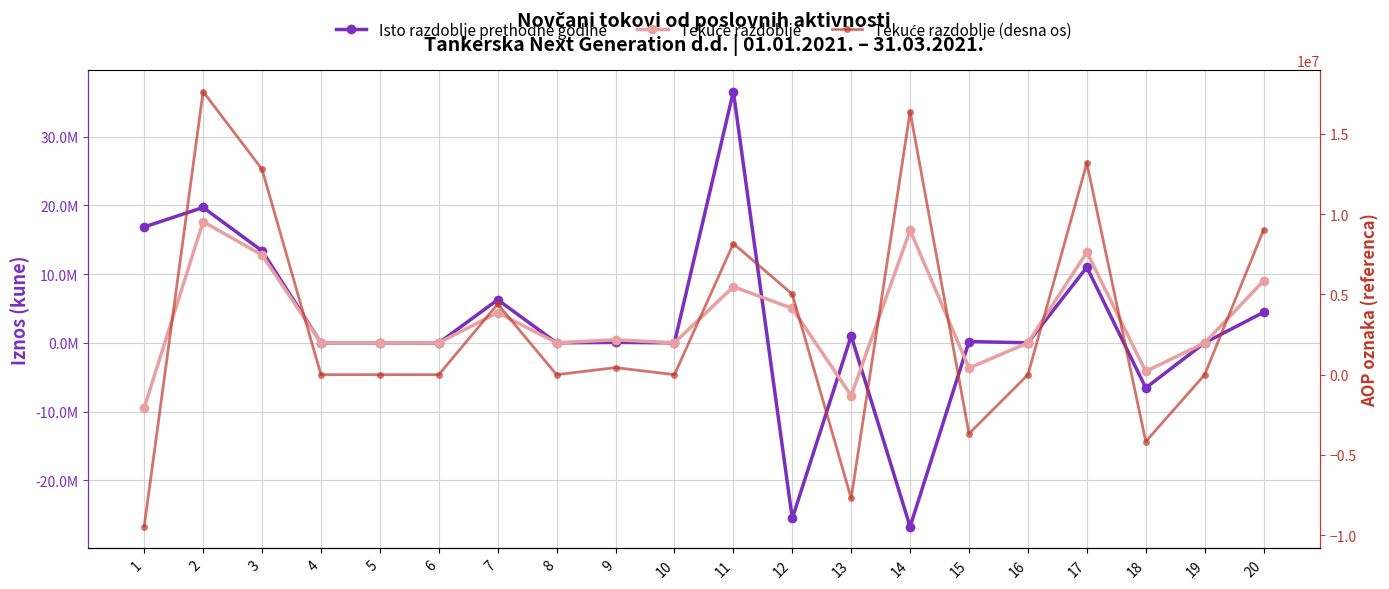

How many categories are shown in the chart?

20